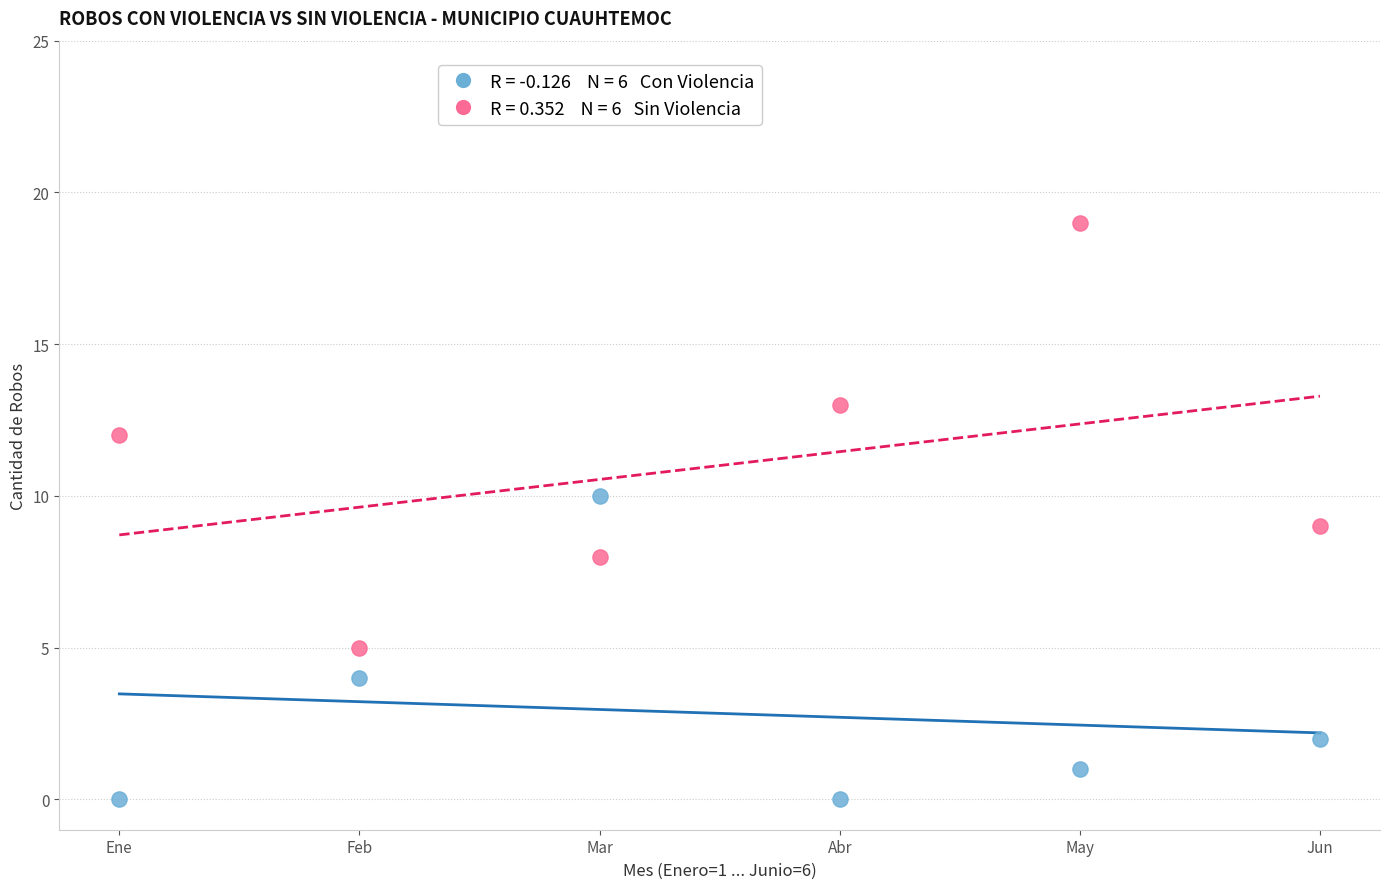

Across all data points, what is the average Y value?

7